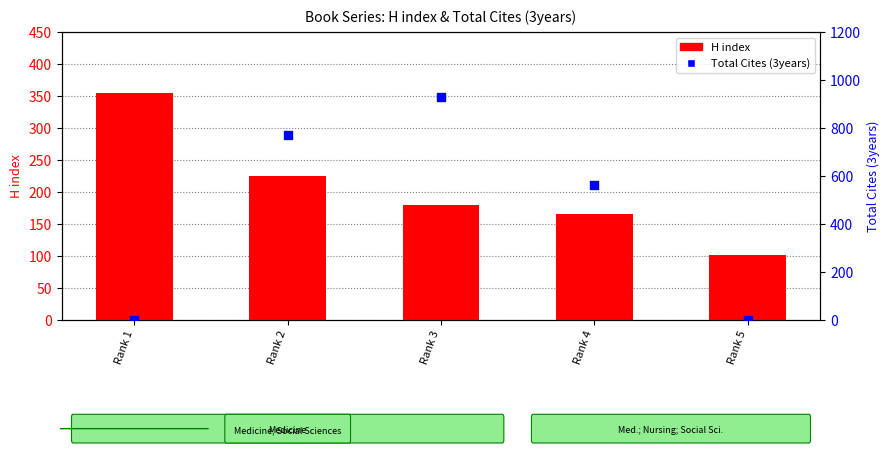

Which series contains the lowest Y value?

Total Cites (3years)